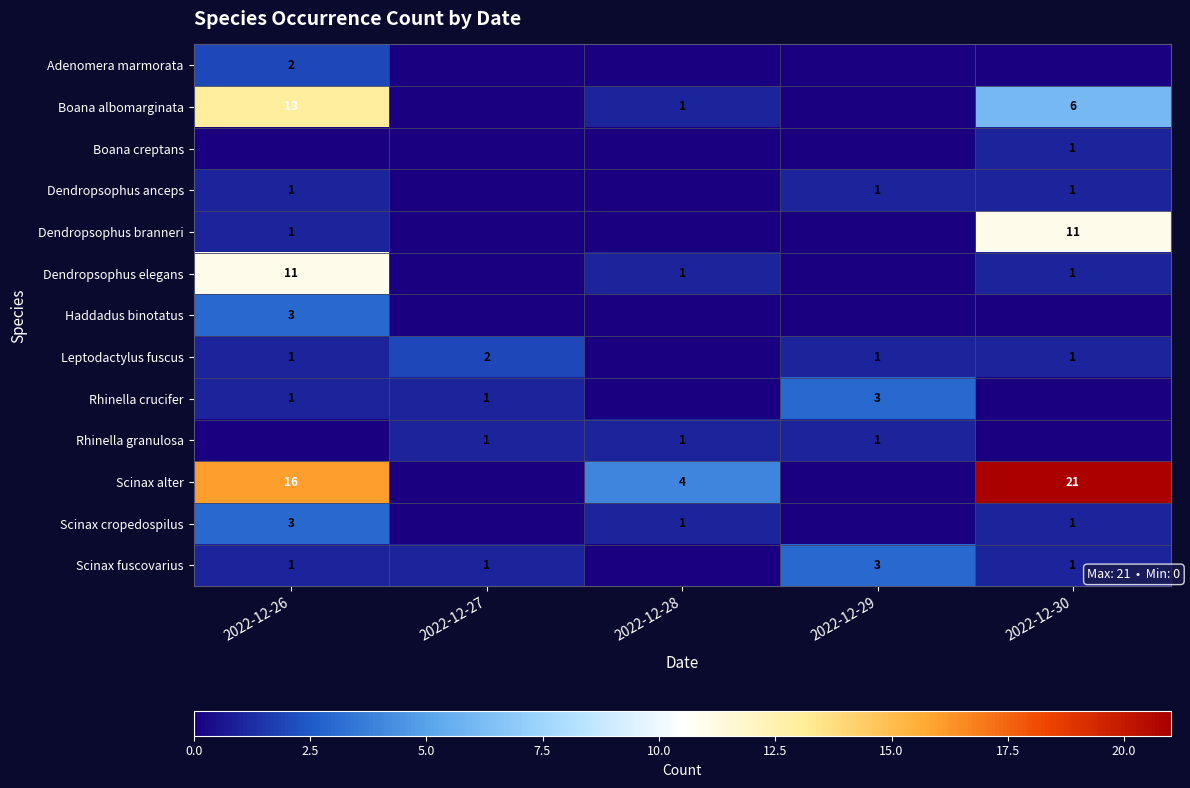

The value of Rhinella crucifer at 2022-12-27 is 2. True or false?

False